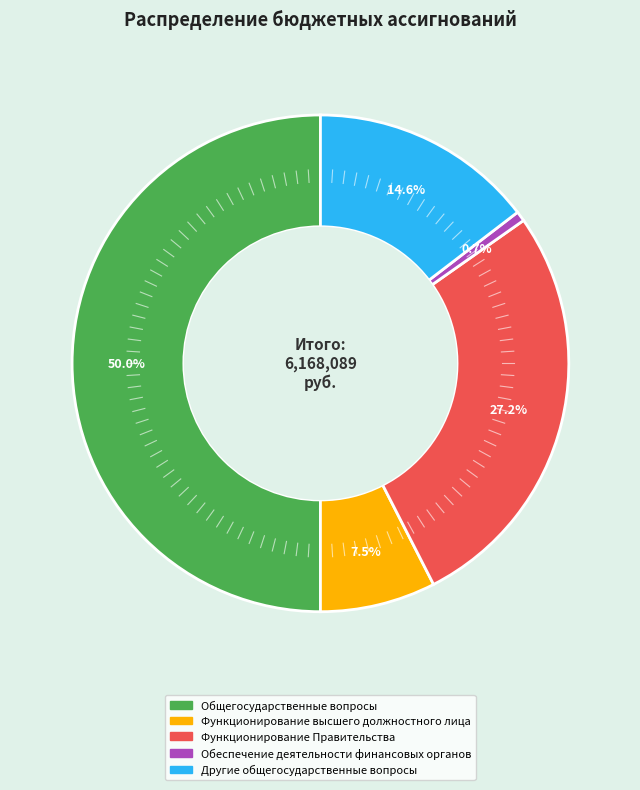

To the nearest percent, what portion does Общегосударственные вопросы represent?

50%